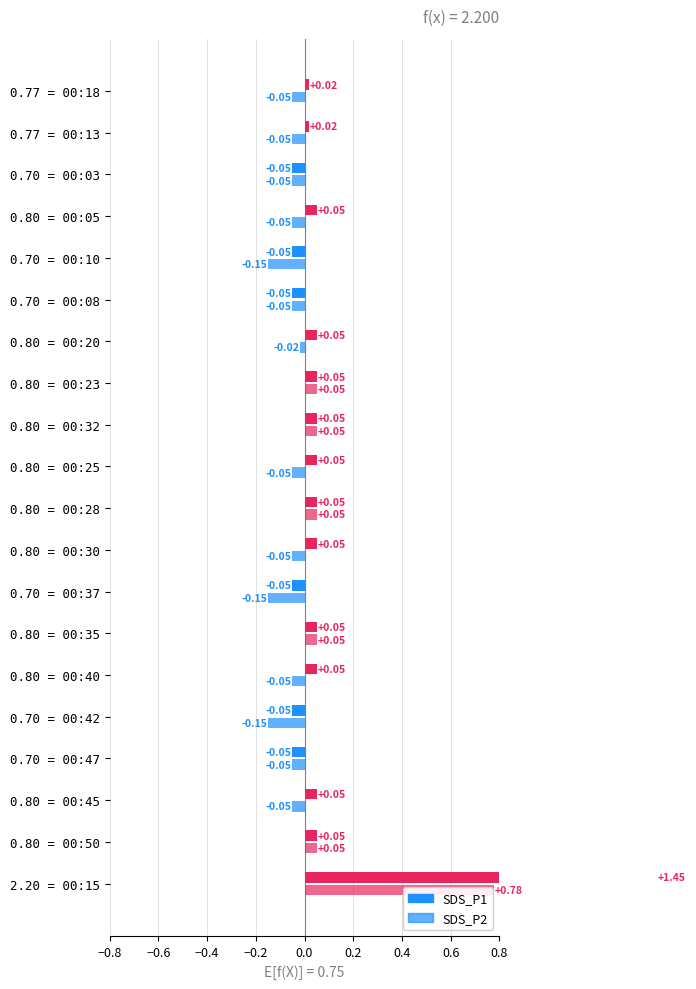

At how many categories does at least one series exceed 0?

14